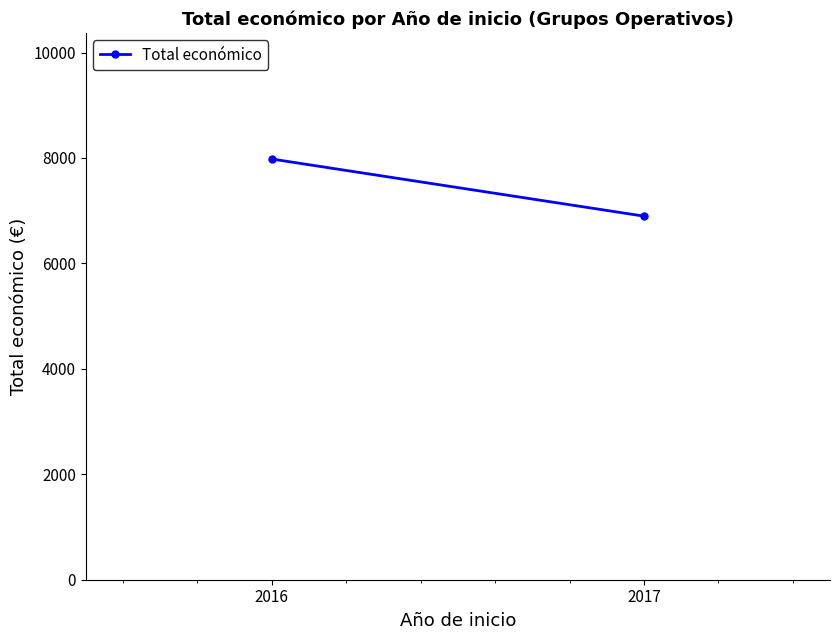

The chart shows a value of 6896.7 at 2017. True or false?

True